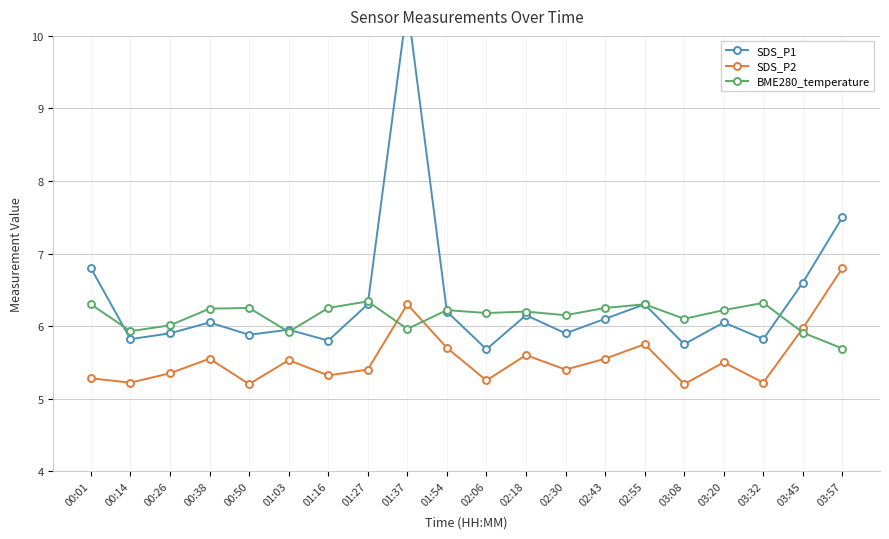

Read the BME280_temperature value at 02:18.

6.2